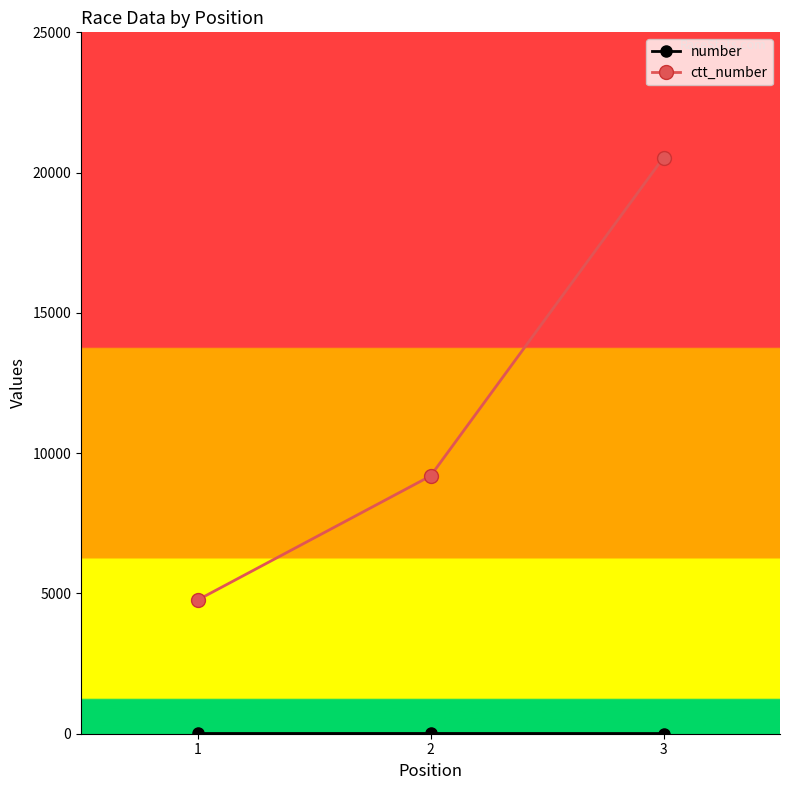

At which category is the sum across all series the highest?

3